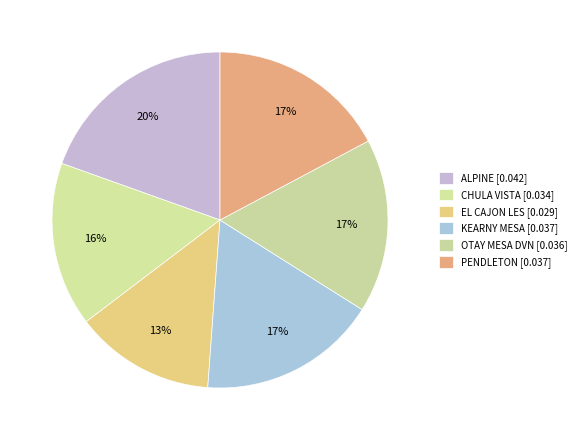

How many slices are in this pie chart?

6